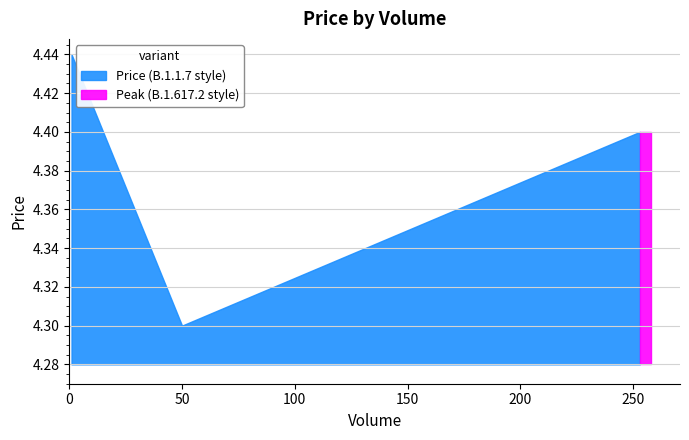

Rank the categories by value from lowest to highest.

50.0, 253.0, 1.0